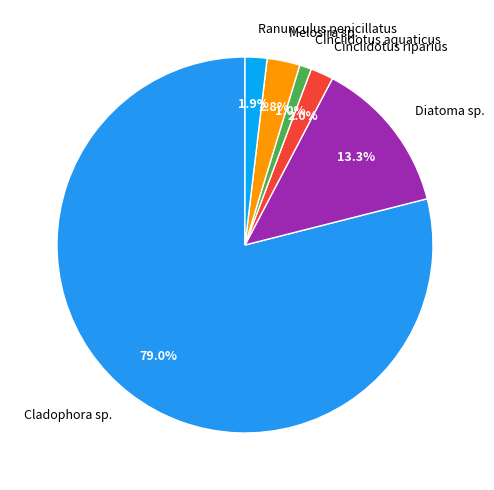

Is it true that Melosira sp. is 3% of the pie?

True